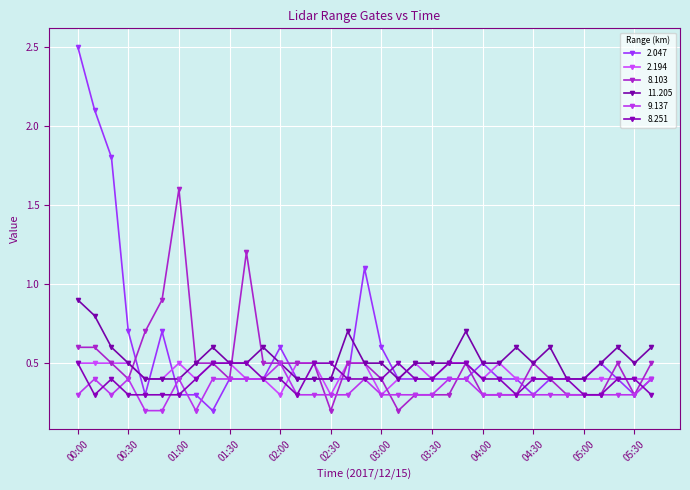

List the labels in order of 11.205 value, largest first.

00:00, 00:10, 02:40, 03:50, 00:20, 01:20, 01:50, 04:20, 04:40, 05:20, 05:40, 00:30, 01:10, 01:30, 01:40, 02:00, 02:50, 03:00, 03:20, 03:30, 03:40, 04:00, 04:10, 04:30, 05:10, 05:30, 00:40, 00:50, 01:00, 02:10, 02:20, 02:30, 03:10, 04:50, 05:00